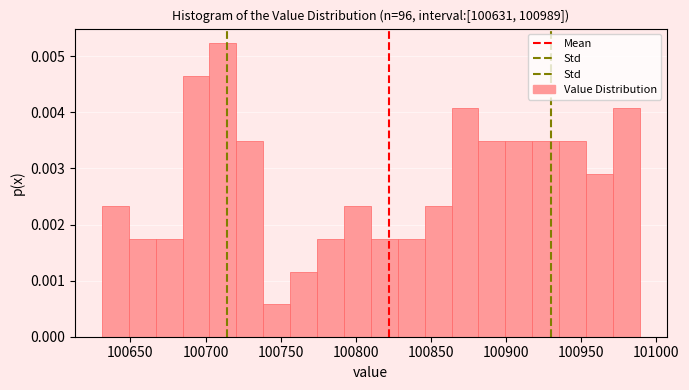

Around what value on the x-axis is the tallest bar? Give the approximate position of its centre, as read against the axis.

100710